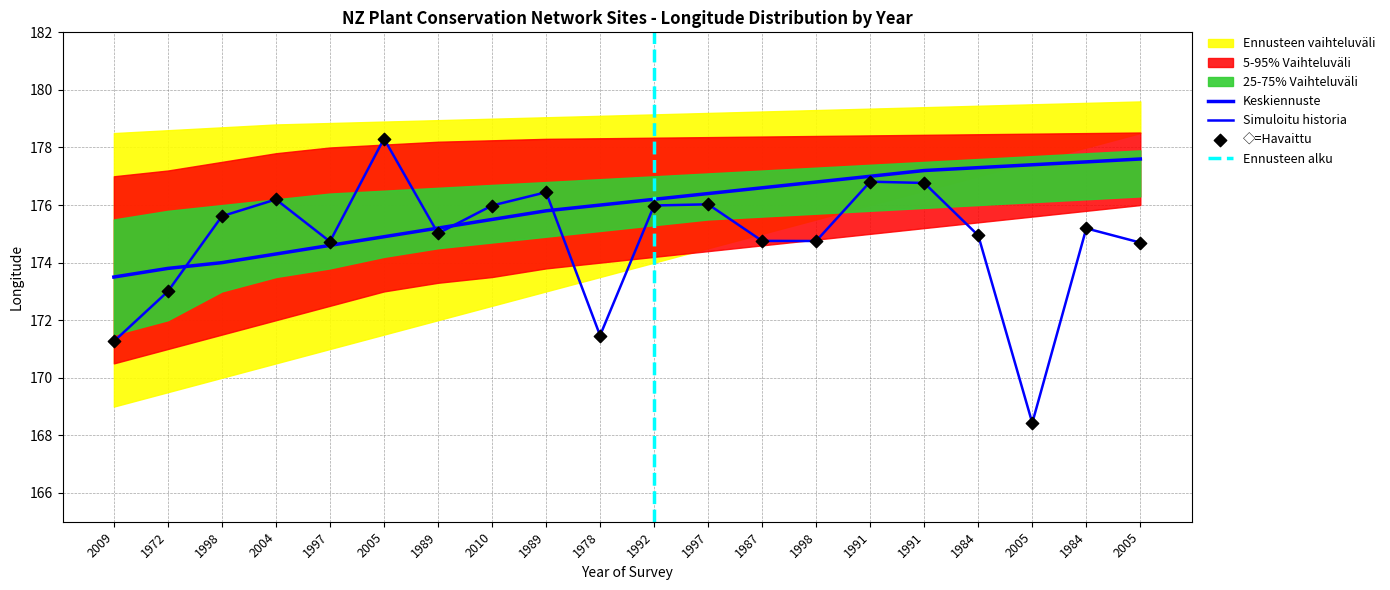

What is the change in value from 2009 to 2004?

+4.9